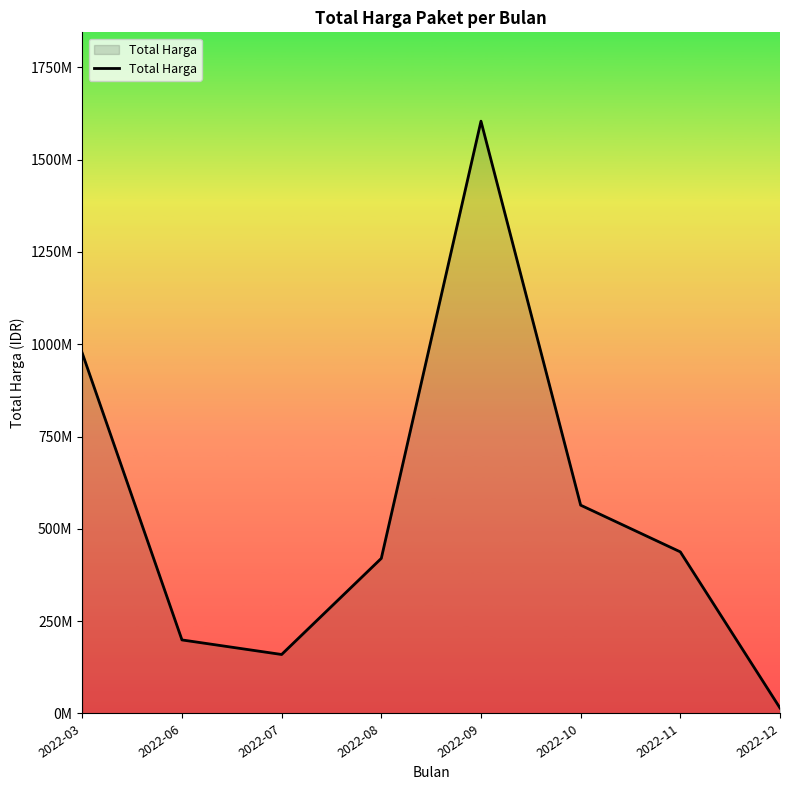

How many interior local valleys (lower than both neighbors) does the data have?

1